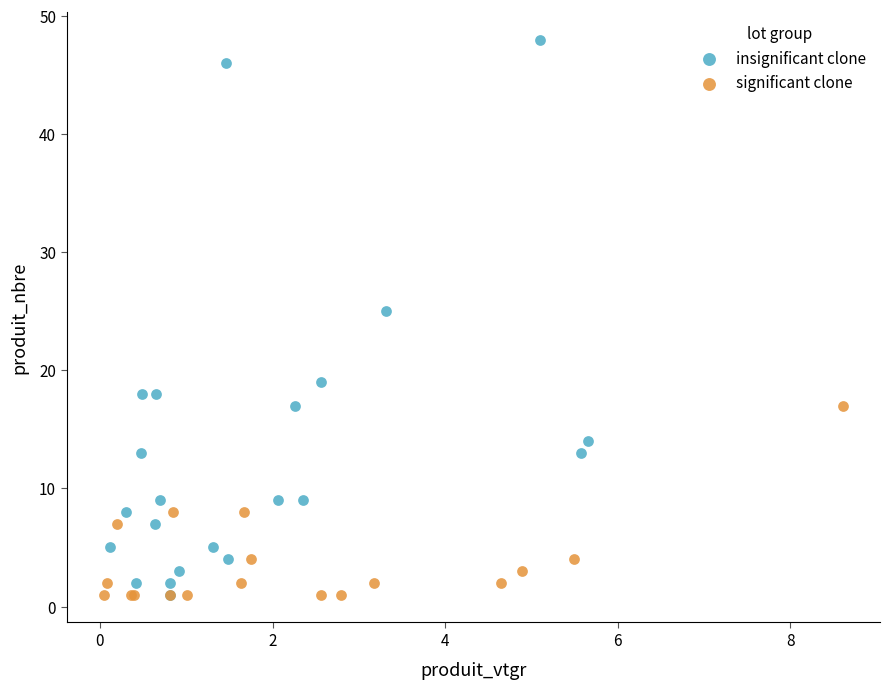

Which series has the widest spread of Y values?

insignificant clone